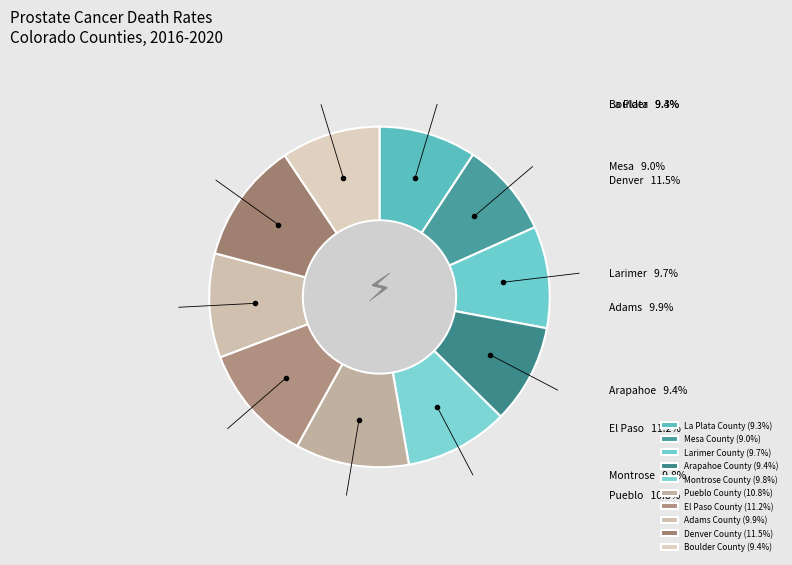

Count the number of slices in the pie.

10